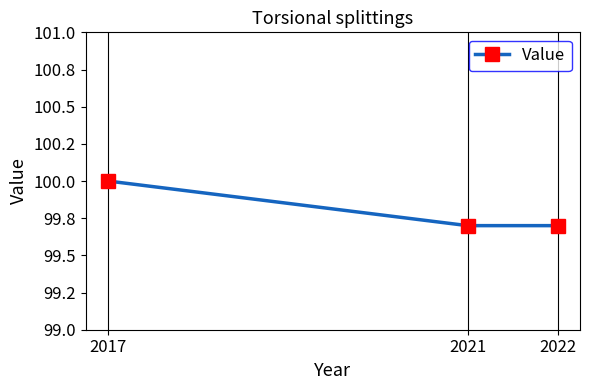

Rank the categories by value from lowest to highest.

2021, 2022, 2017